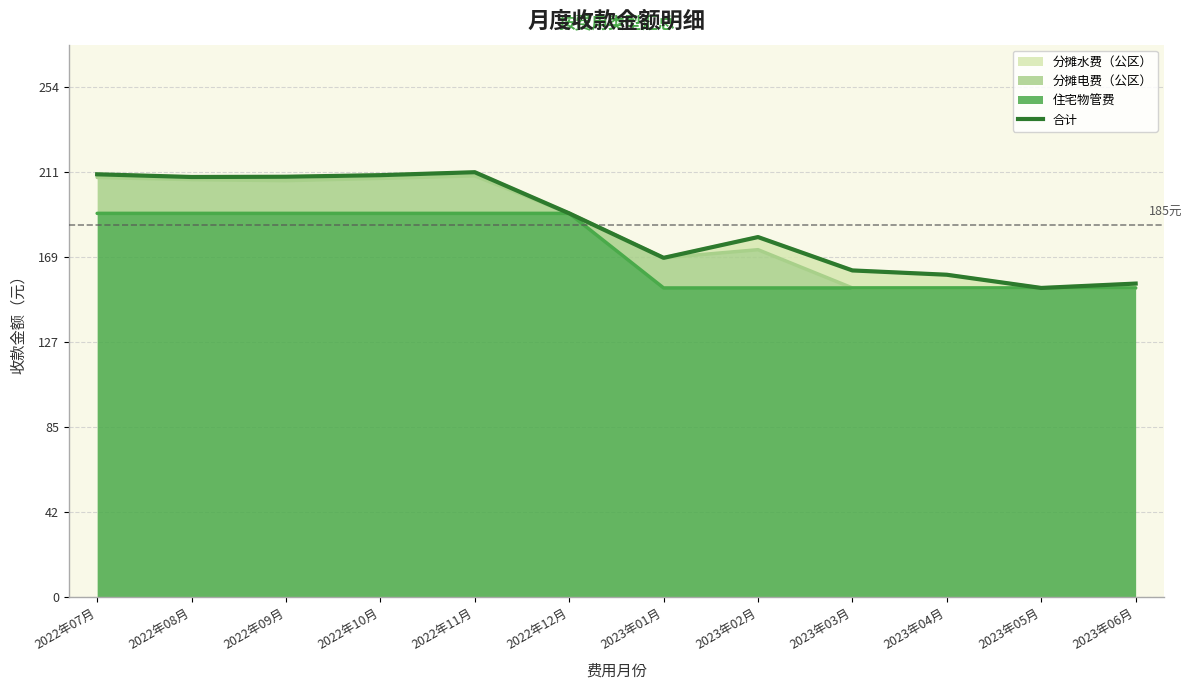

What is the label of the 9th point from the left?

2023年03月